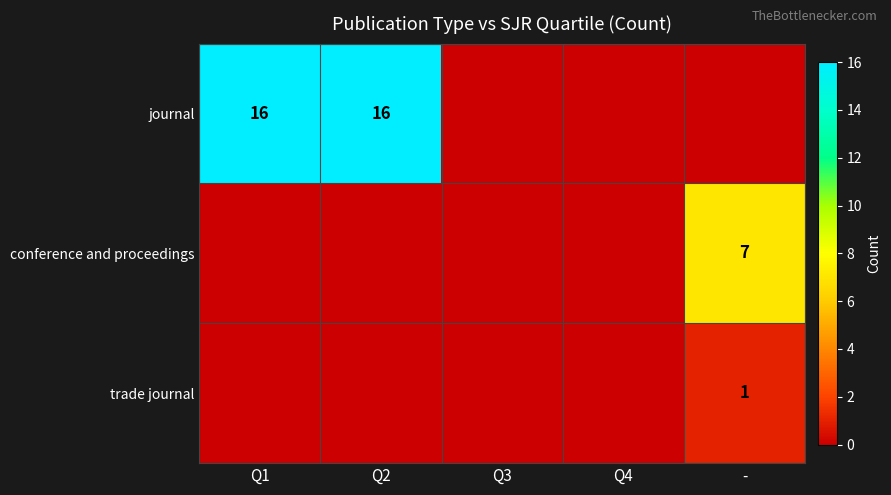

Is it true that trade journal equals 1 at -?

True